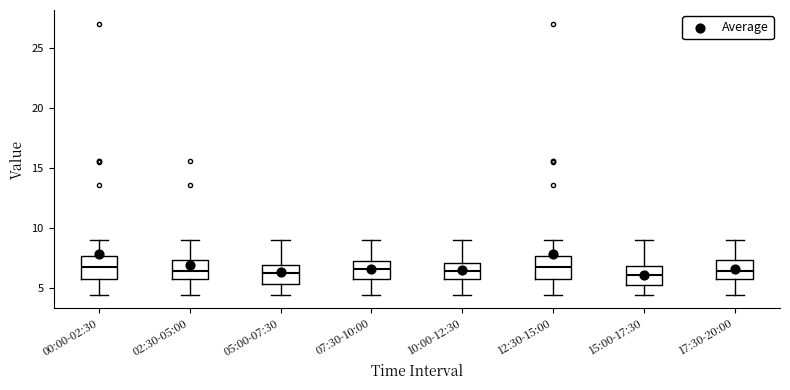

Reading left to right, read every box against the y-axis: the position of its median line, the range the box covers, and the ends of its whiskers. The values are not printed on the chart, so give them approximately, as read against the axis.

00:00-02:30: median 6.5, box 5.5 to 7.5, whiskers 4.5 to 9.0
02:30-05:00: median 6.5, box 5.5 to 7.5, whiskers 4.5 to 9.0
05:00-07:30: median 6.0, box 5.5 to 7.0, whiskers 4.5 to 9.0
07:30-10:00: median 6.5, box 5.5 to 7.5, whiskers 4.5 to 9.0
10:00-12:30: median 6.5, box 5.5 to 7.0, whiskers 4.5 to 9.0
12:30-15:00: median 6.5, box 5.5 to 7.5, whiskers 4.5 to 9.0
15:00-17:30: median 6.0, box 5.0 to 7.0, whiskers 4.5 to 9.0
17:30-20:00: median 6.5, box 5.5 to 7.5, whiskers 4.5 to 9.0